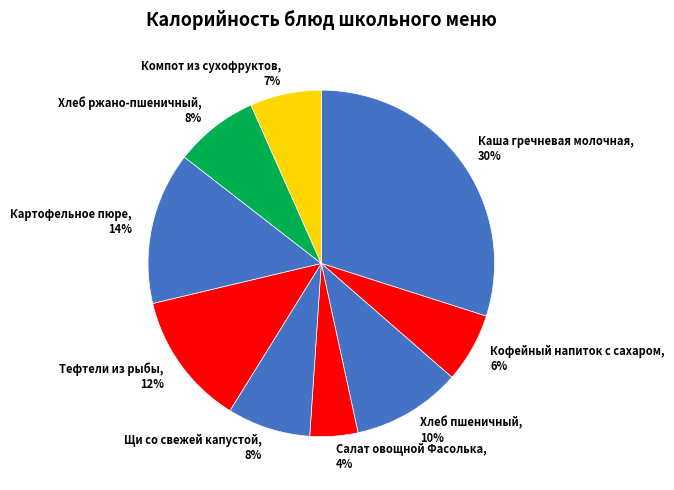

Is there a majority slice in this chart?

No